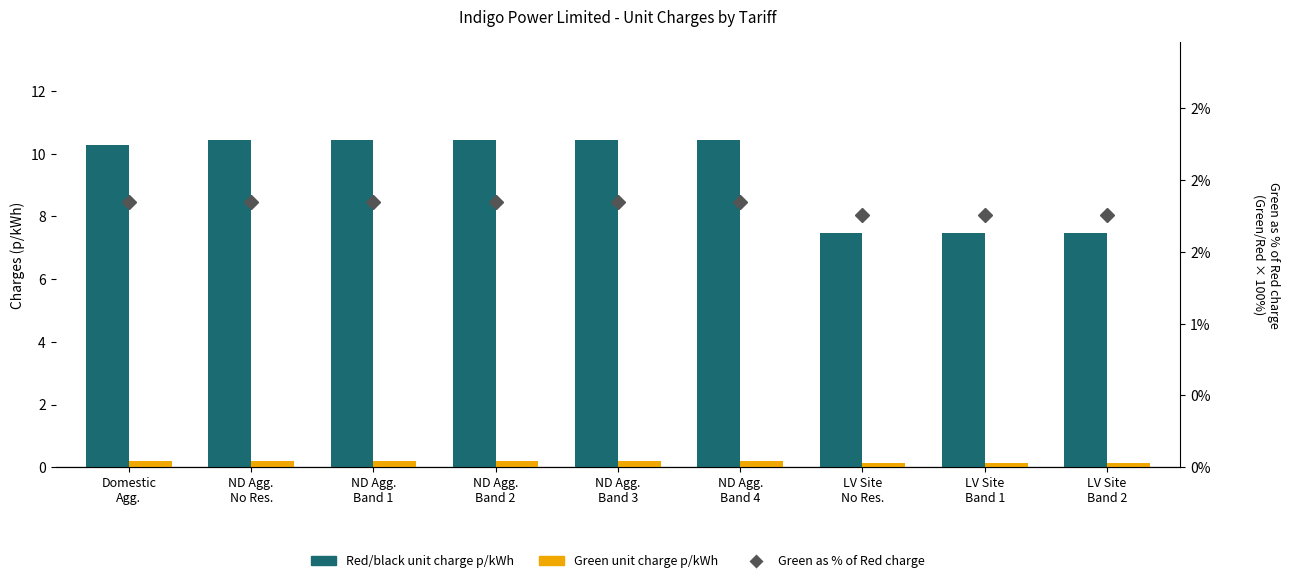

What is the difference between the Green as % of Red charge values at ND Agg.
Band 4 and LV Site
No Res.?

0.1